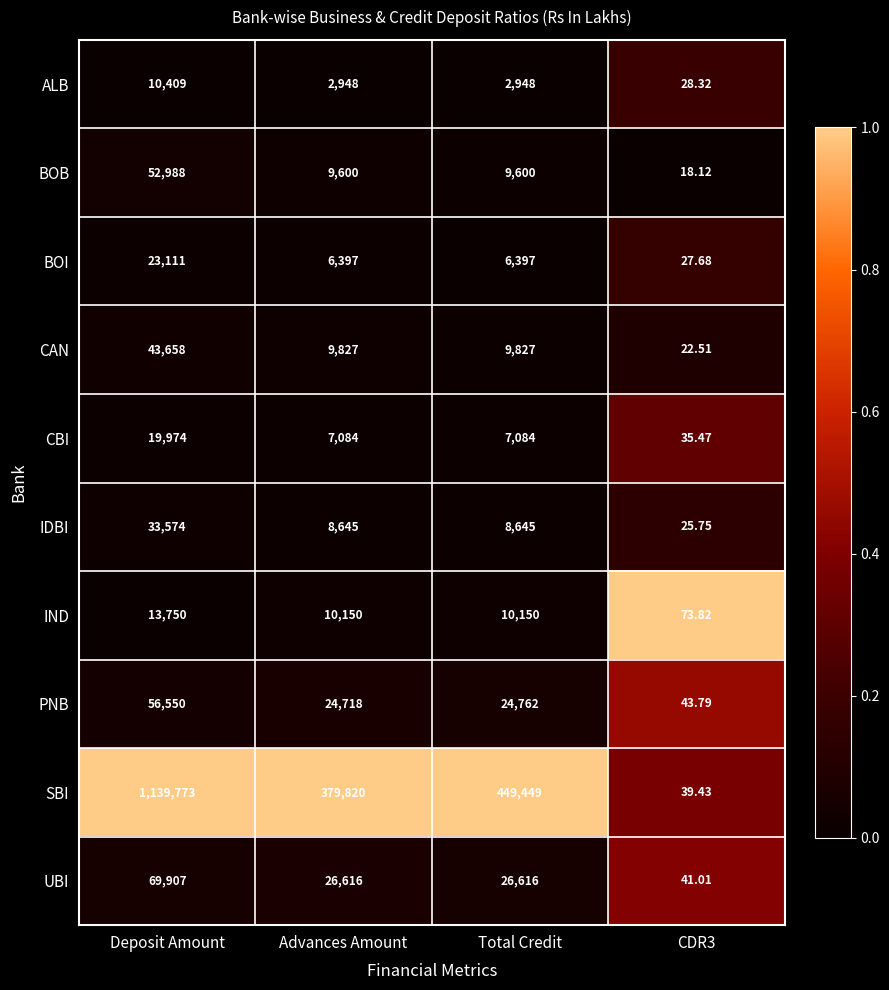

Count the number of data series in this chart.

10